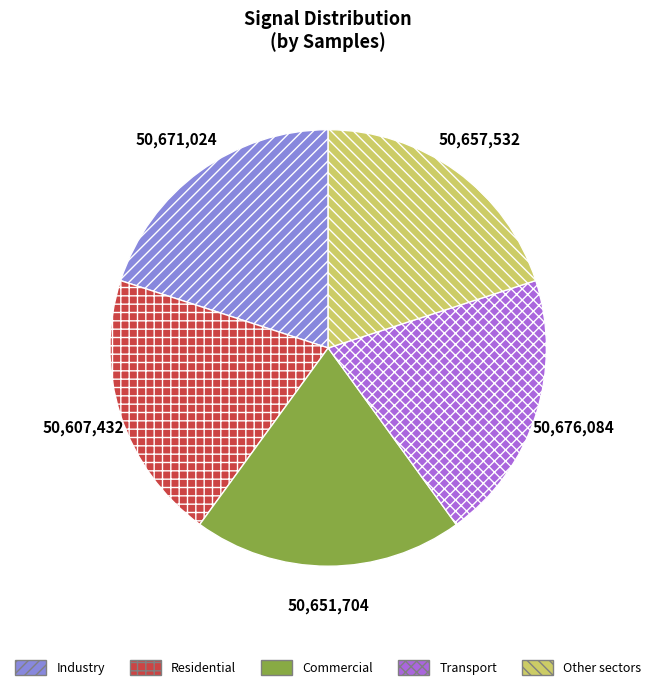

What is the ratio of the value at Residential to the value at Transport?

1.0